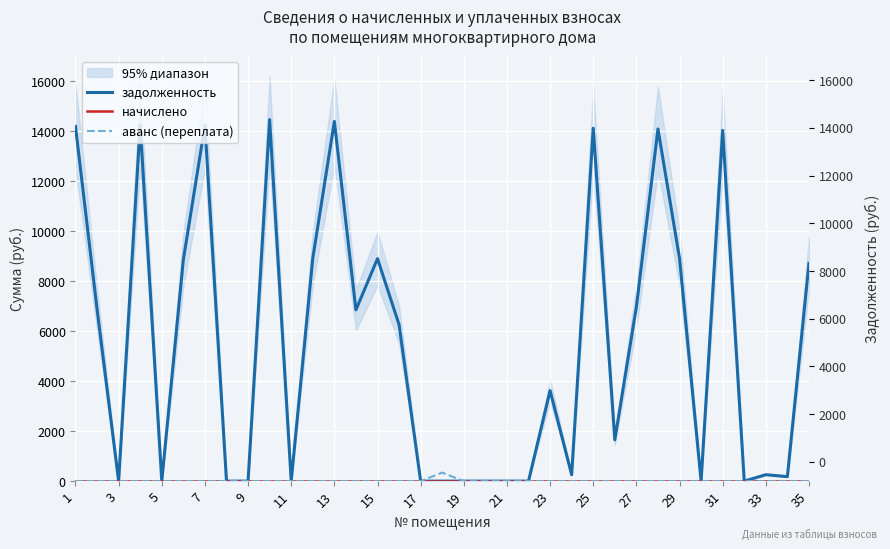

The начислено series shows 0.0 at 17. True or false?

True